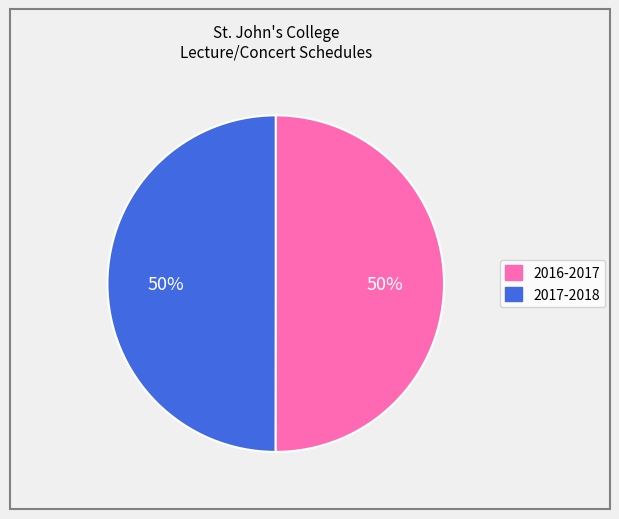

Is it true that 2017-2018 is 36% of the pie?

False